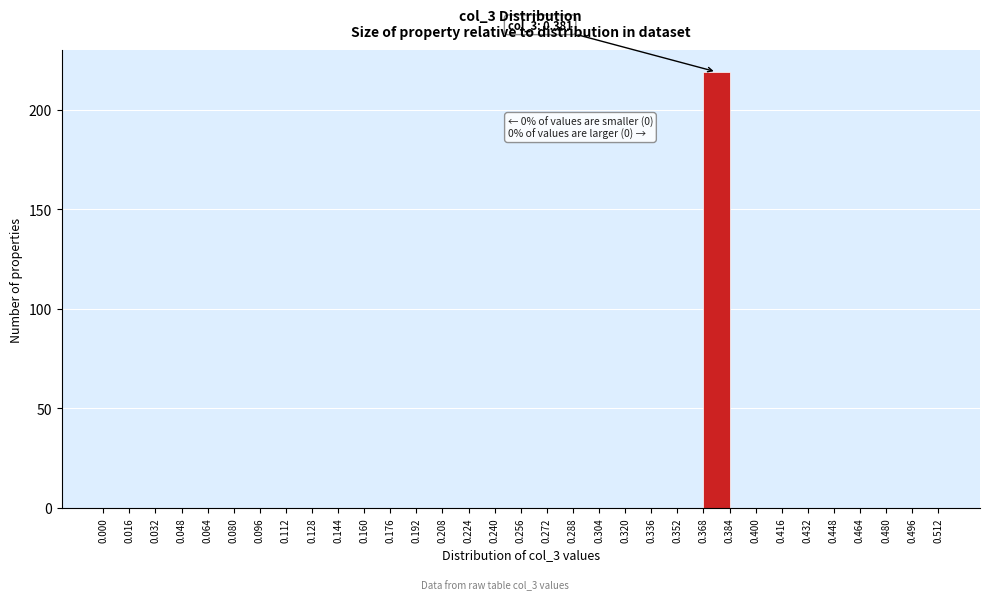

Which range on the x-axis has the tallest bar?

0.368 to 0.384